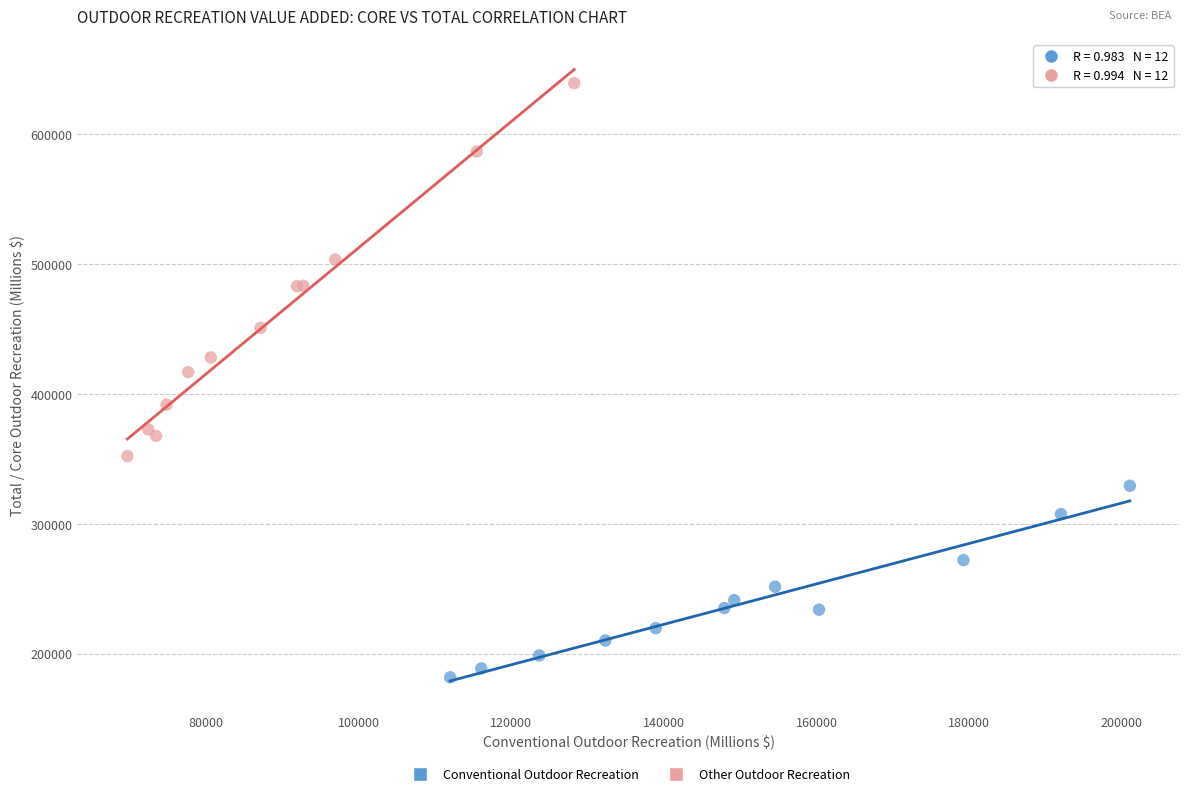

Which series reaches the maximum Y coordinate?

Other Outdoor Recreation